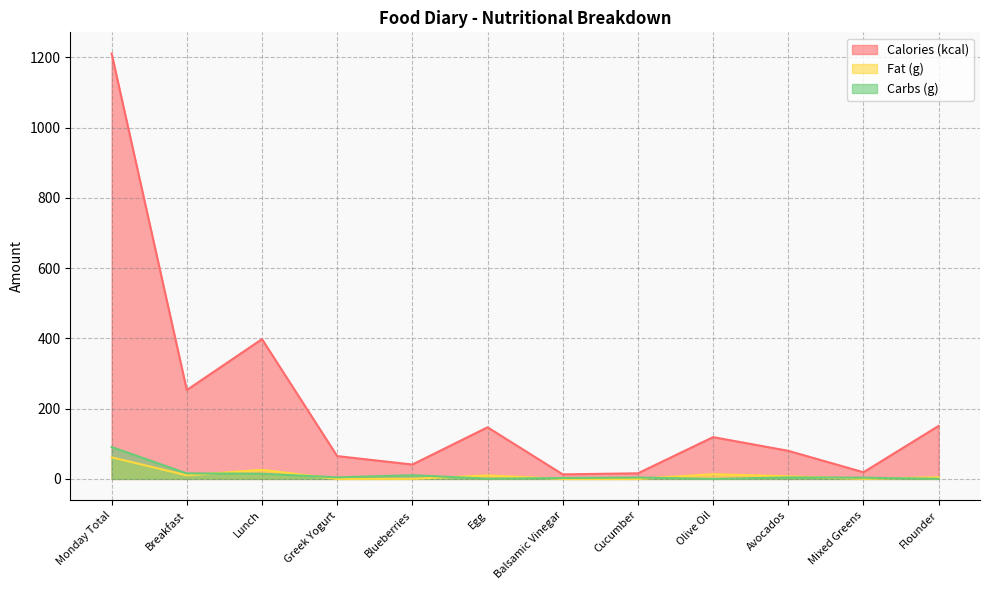

List the labels in order of Fat (g) value, smallest first.

Greek Yogurt, Balsamic Vinegar, Cucumber, Blueberries, Mixed Greens, Flounder, Avocados, Egg, Breakfast, Olive Oil, Lunch, Monday Total